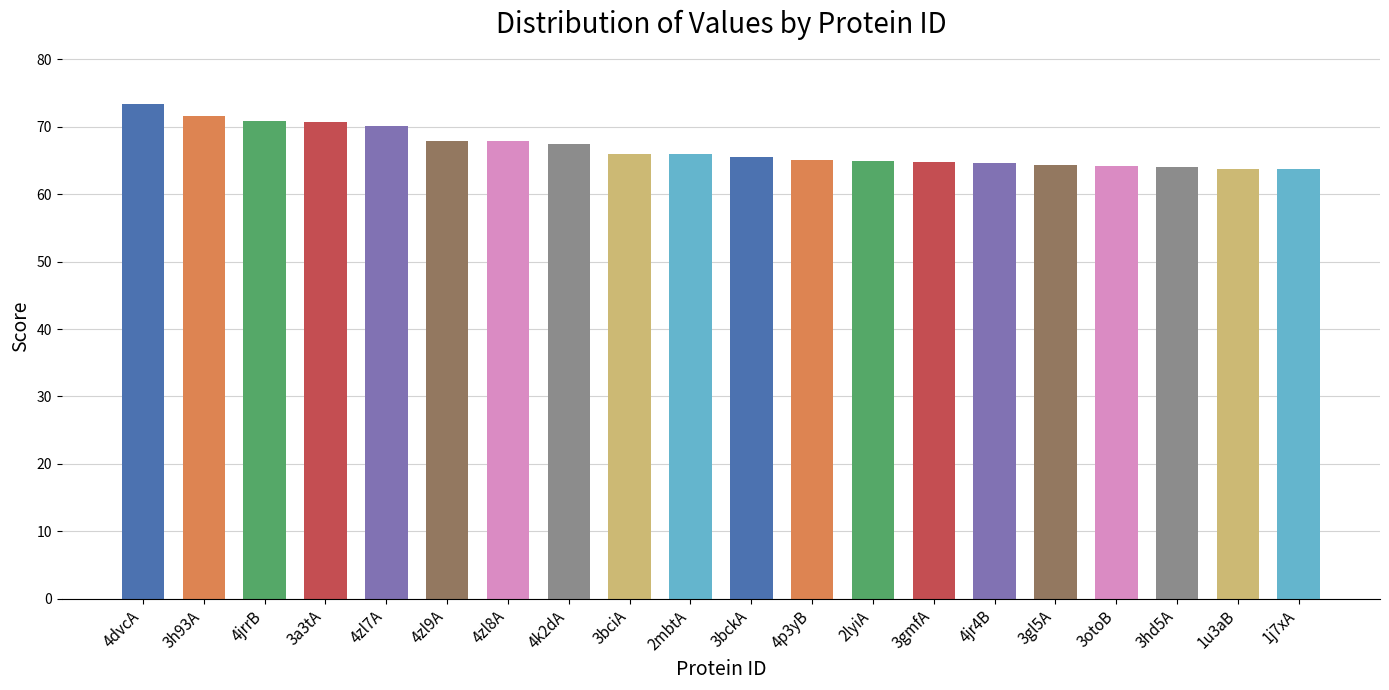

The chart shows a value of 34.1 at 4zl8A. True or false?

False